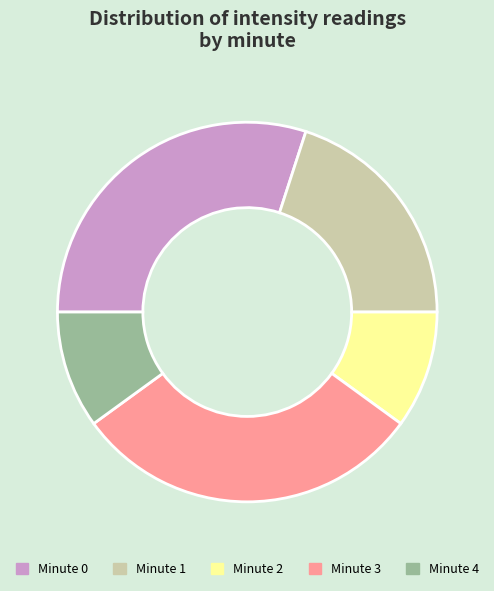

Do Minute 1 and Minute 4 together represent more than half of the pie?

No